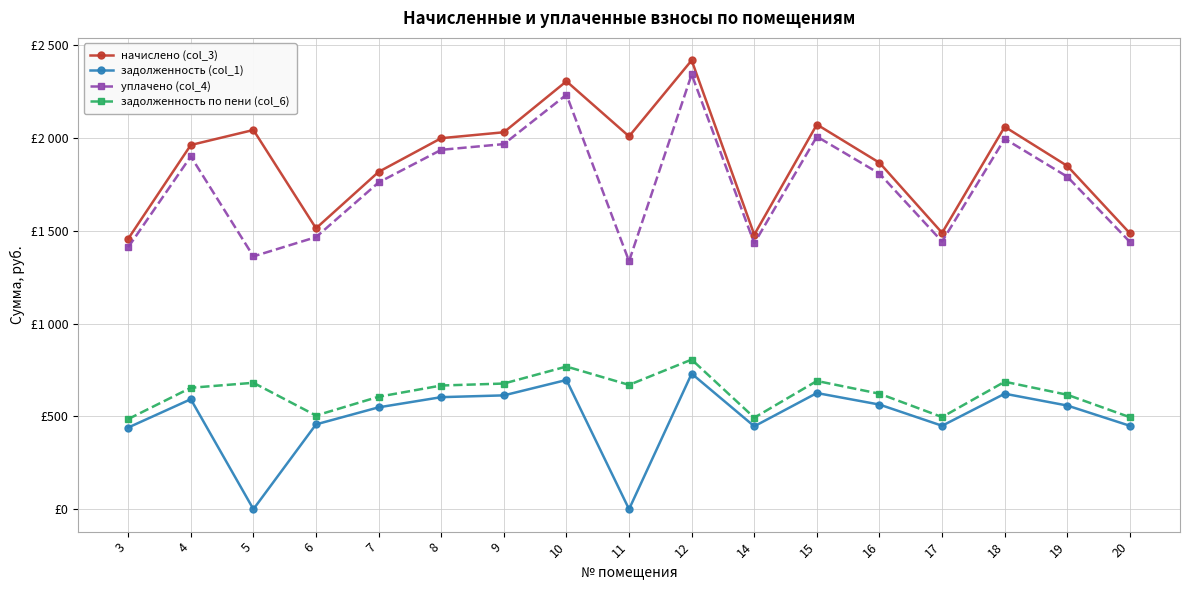

What are all the series names shown in the legend?

начислено (col_3), задолженность (col_1), уплачено (col_4), задолженность по пени (col_6)